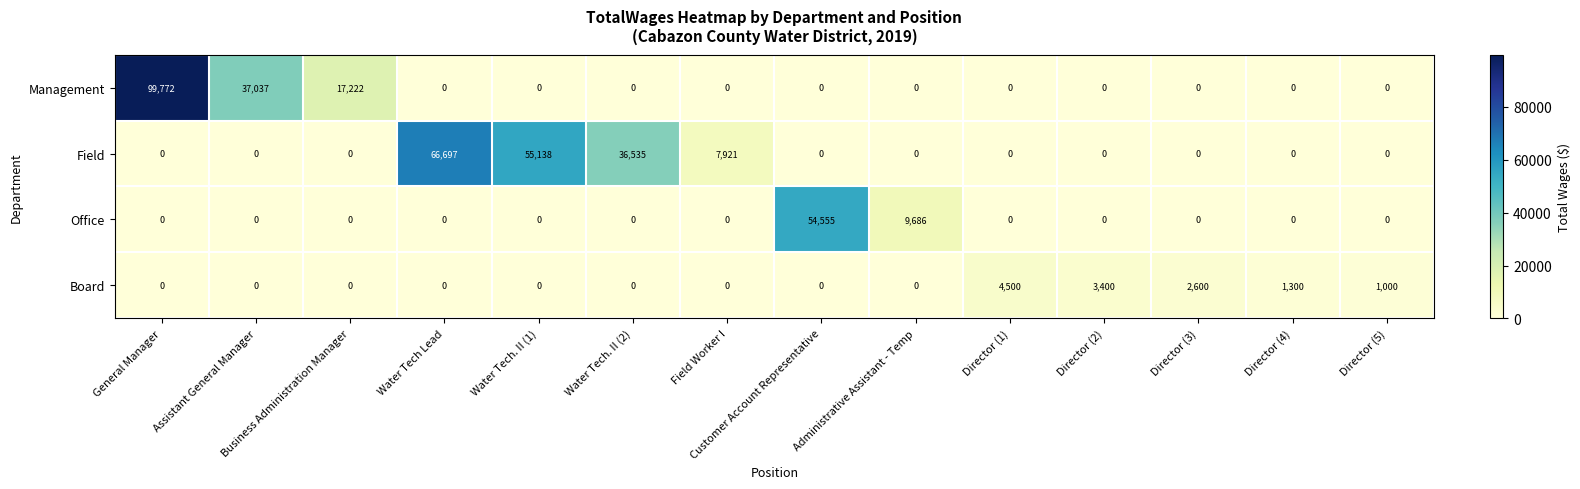

What is the maximum value shown in the chart?

99772